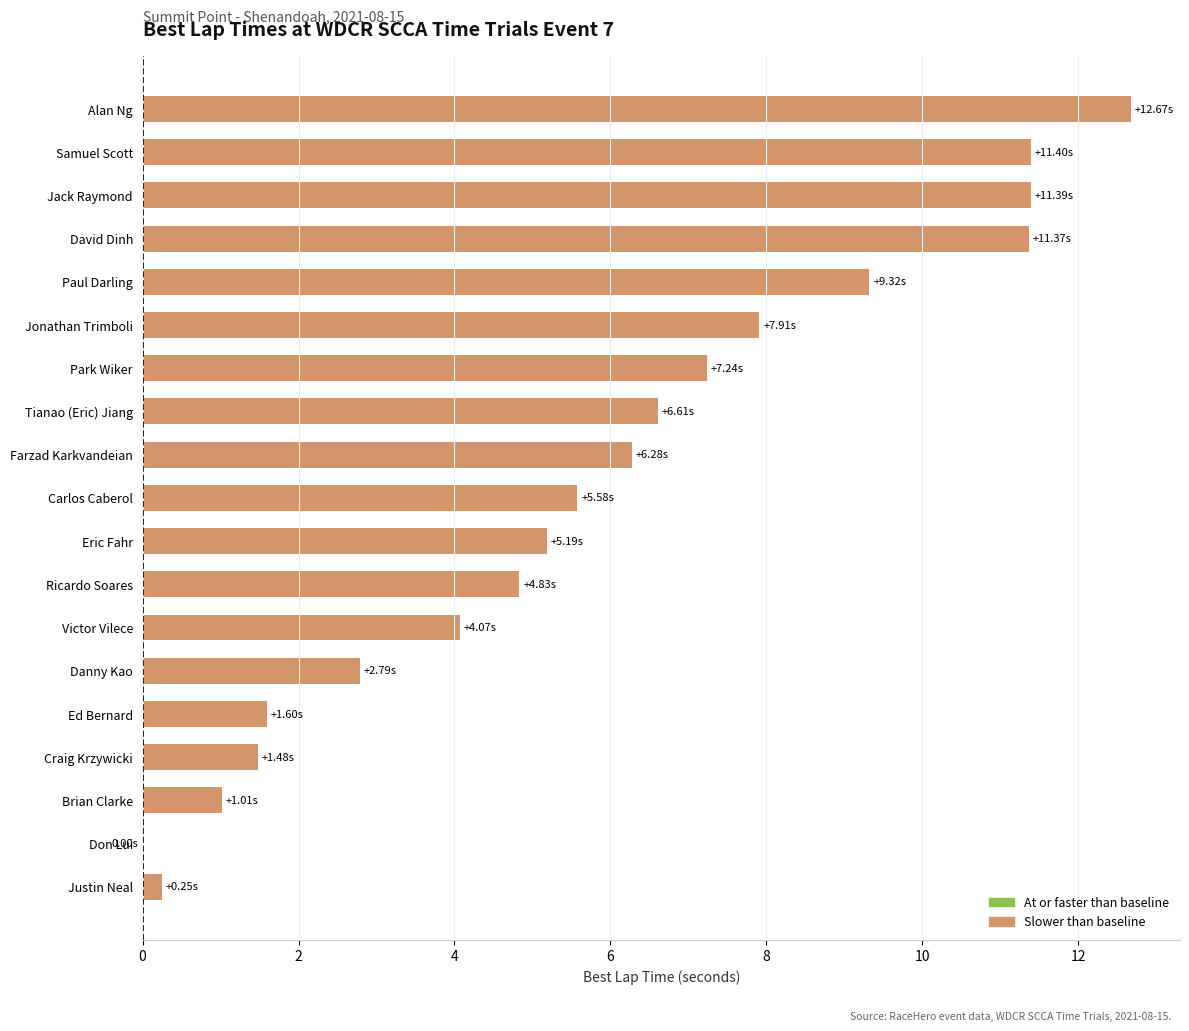

What is the ratio of the value at Samuel Scott to the value at Ricardo Soares?

2.4